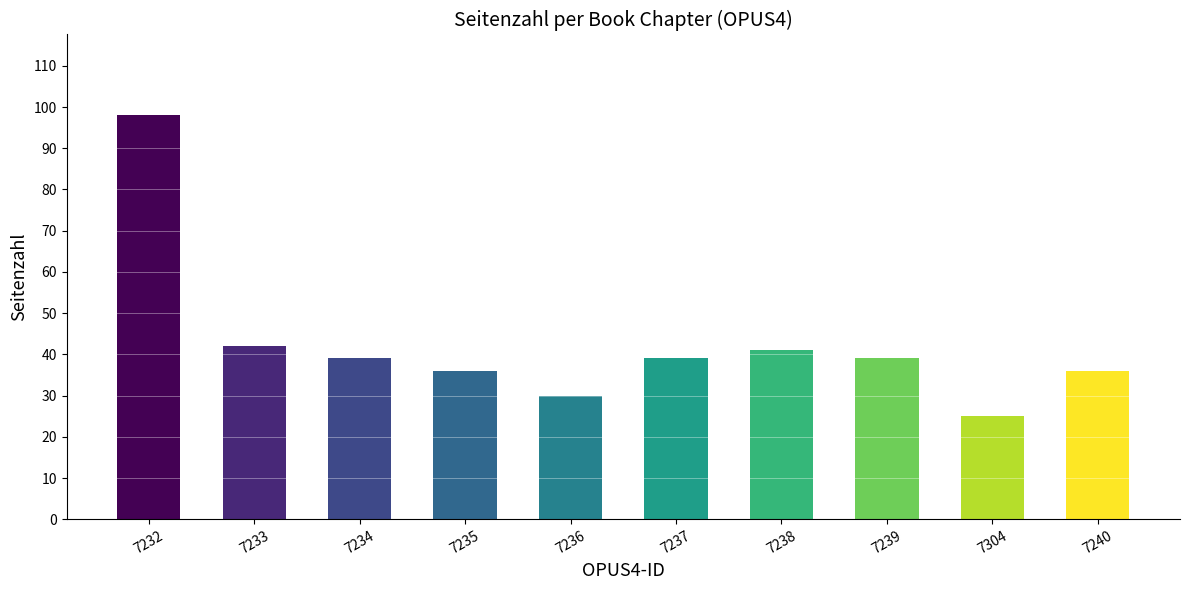

What is the sum of the values at 7233 and 7240?

78